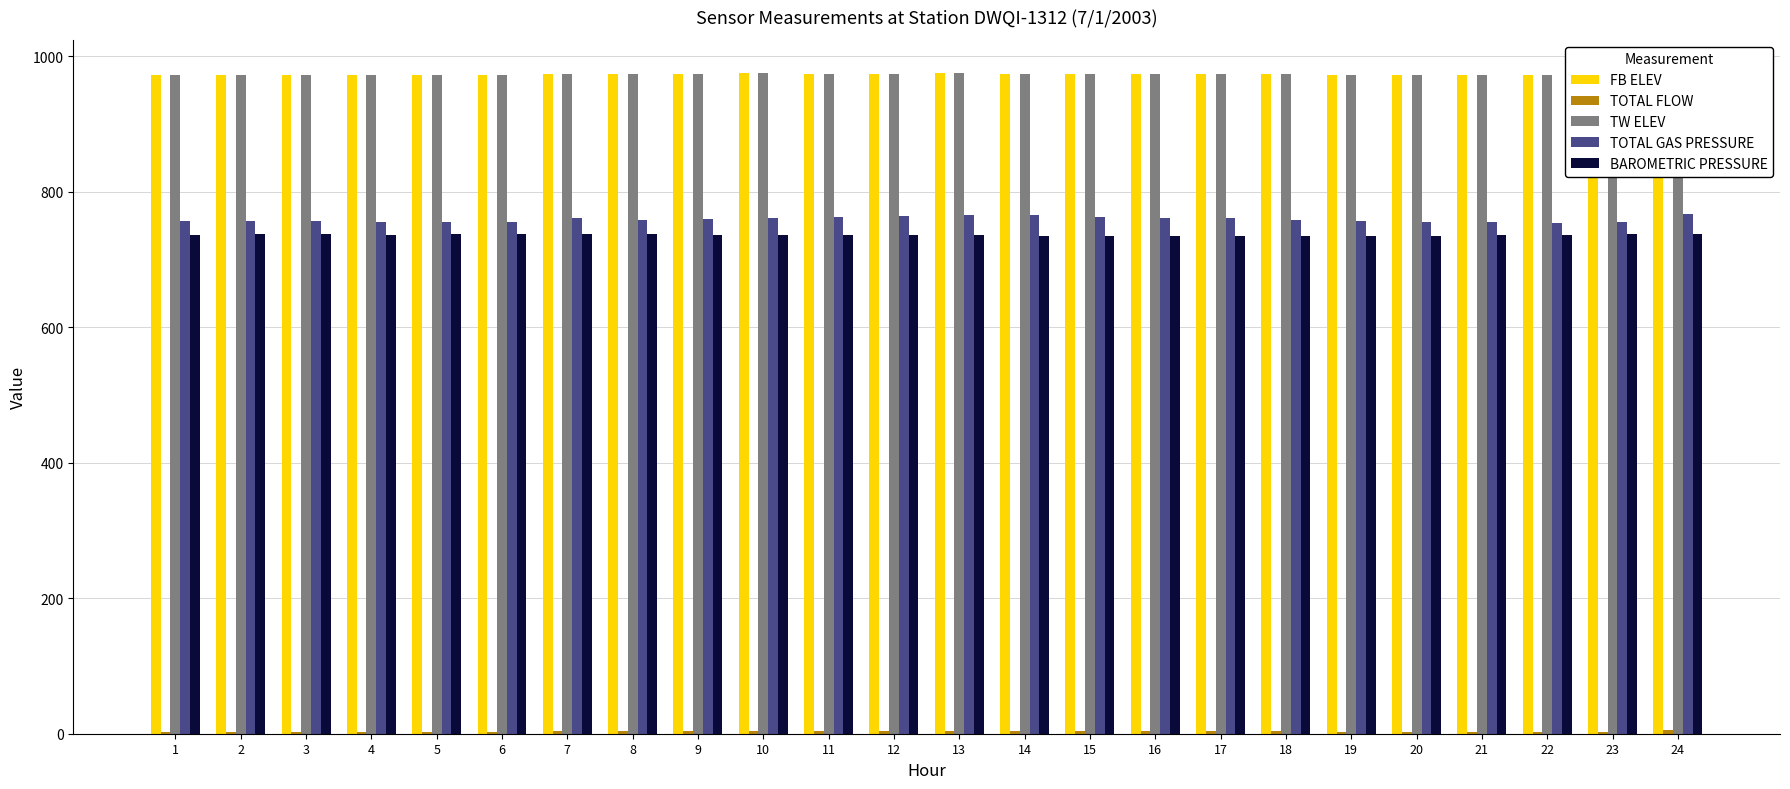

The FB ELEV series shows 273.6 at 6. True or false?

False